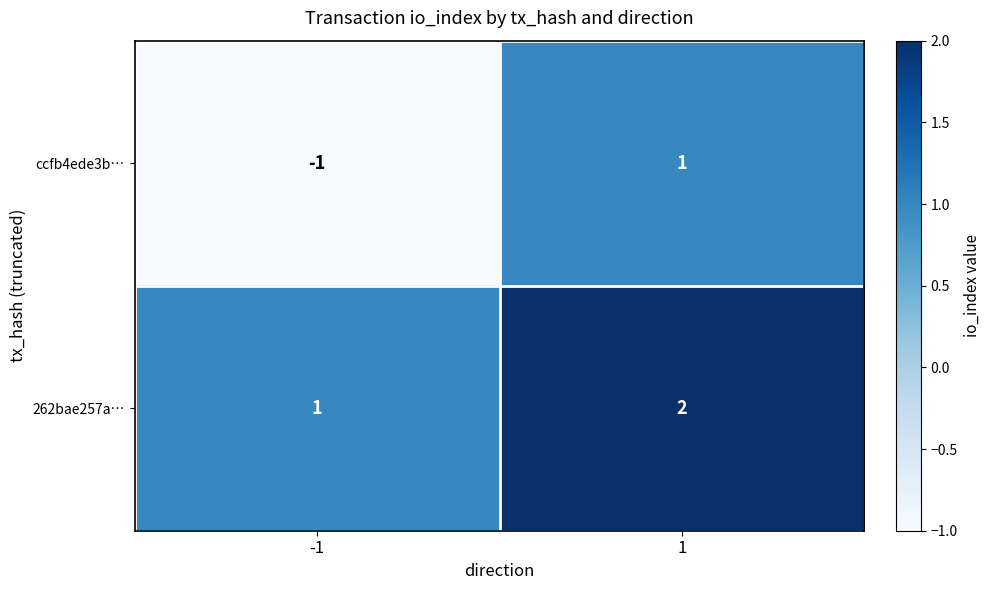

Which series has the largest total across all categories?

262bae257a…